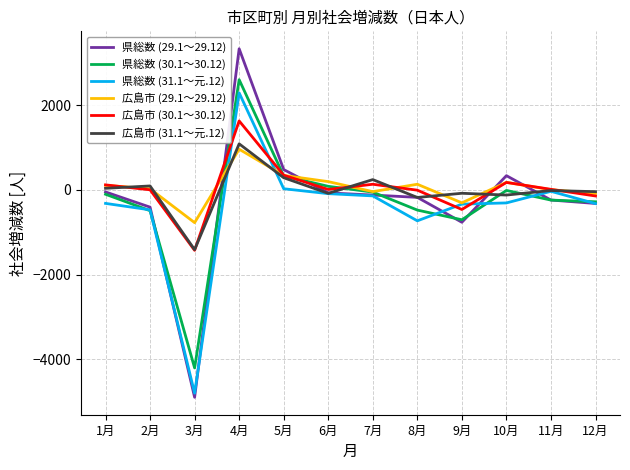

True or false: 広島市 (31.1～元.12) has more than 0 points higher than both neighbors.

True